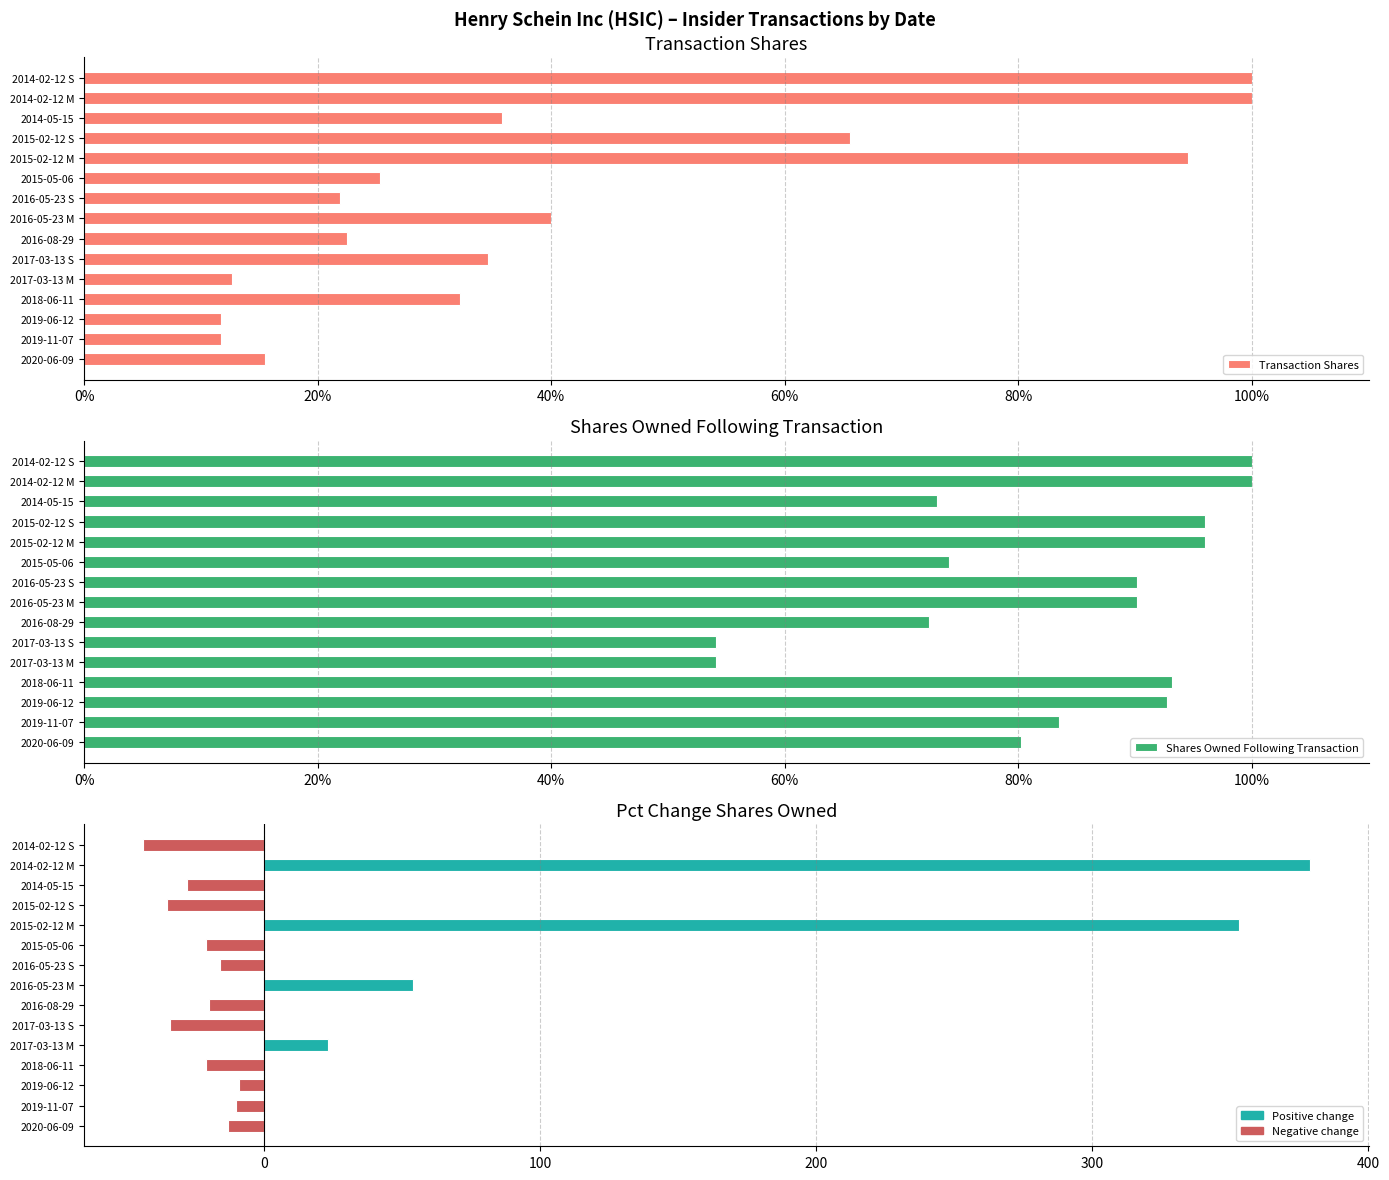

The value of Pct Change Shares Owned at 2015-05-06 is -21.0. True or false?

True